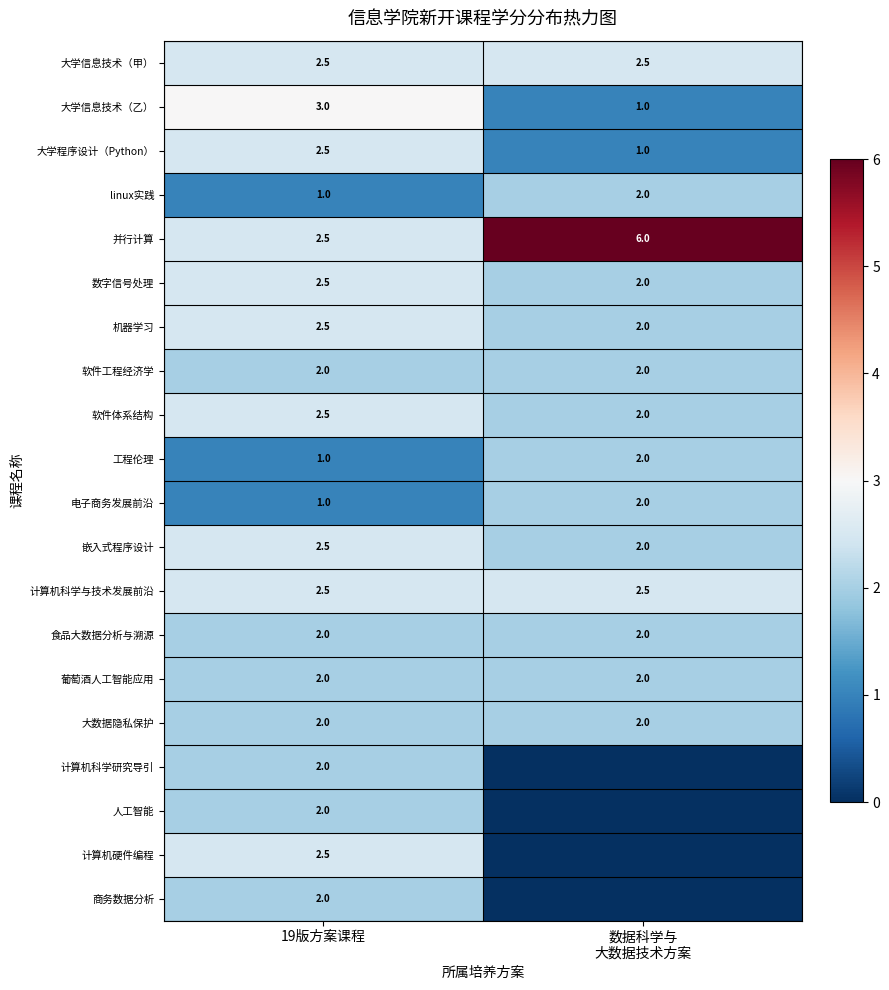

Is the value of 计算机科学研究导引 at 19版方案课程 greater than the value of 并行计算 at 19版方案课程?

No